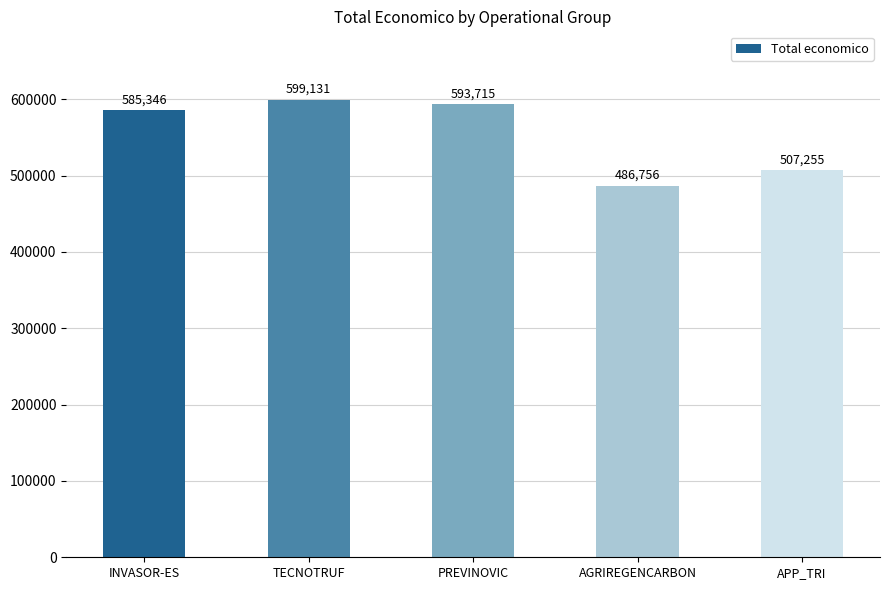

What is the change in value from PREVINOVIC to APP_TRI?

-86460